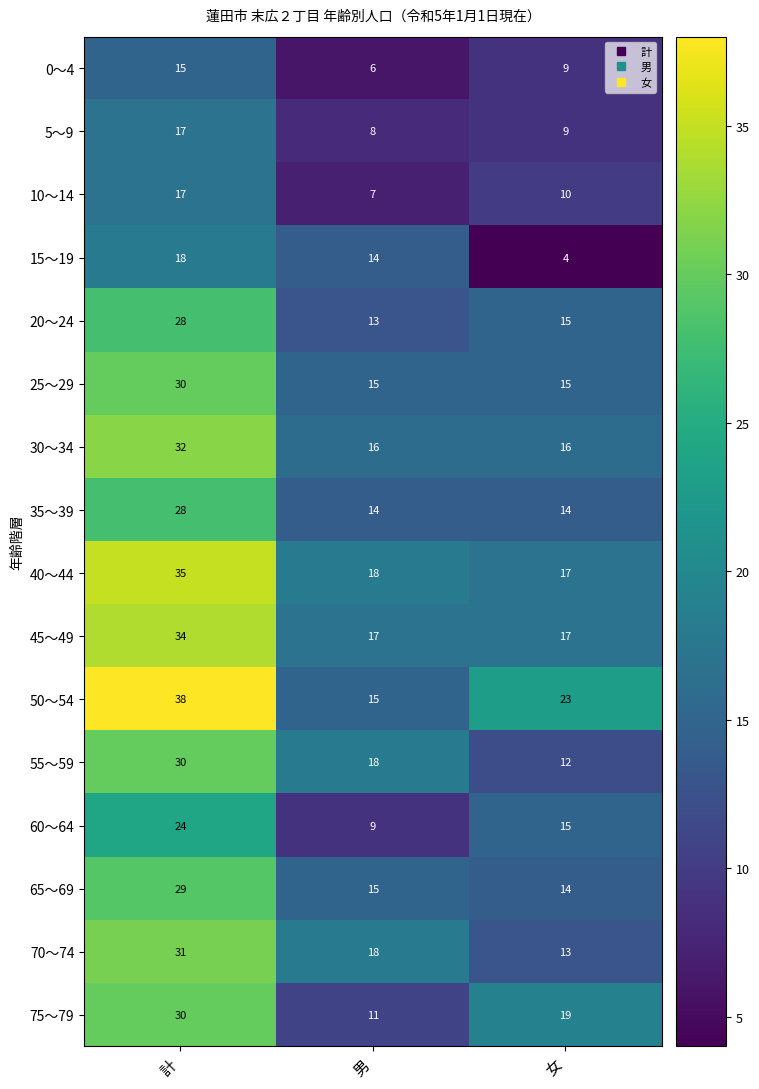

What is the average value of the 35～39 series?

19